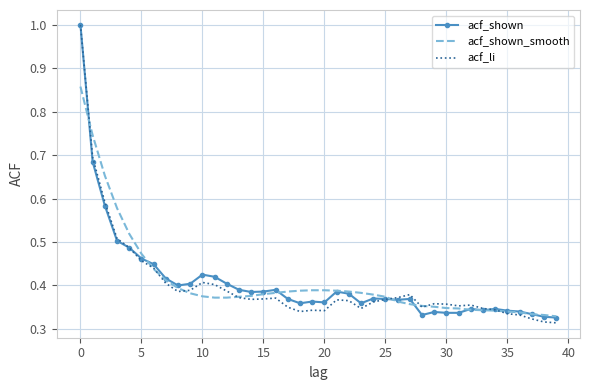

What is the greatest value displayed?

1.0